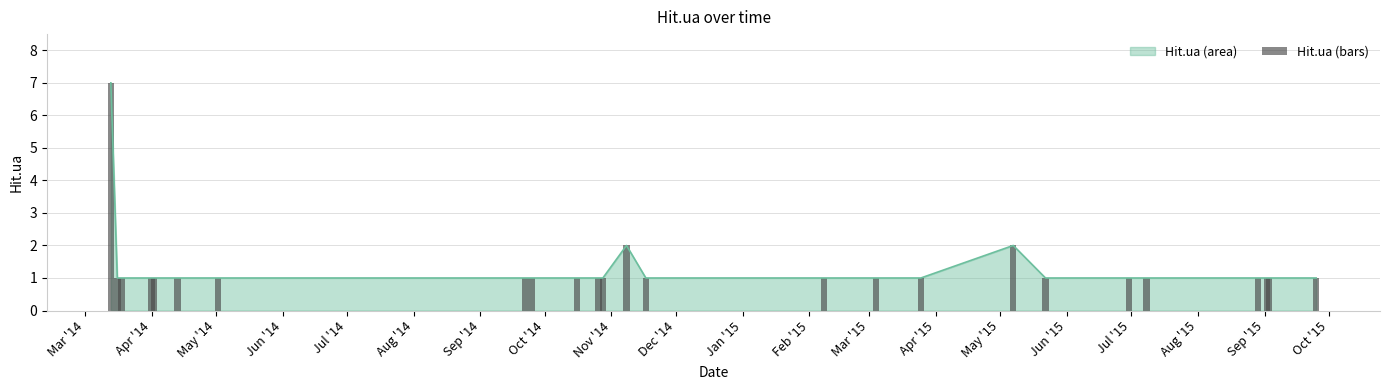

Between Jun '15 and Apr '14, which is larger?

Jun '15